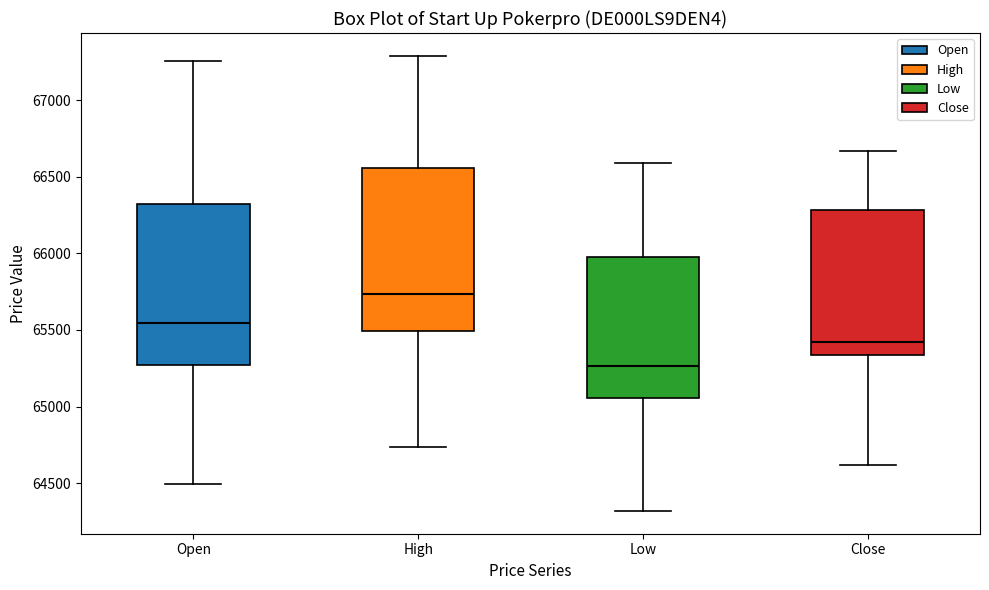

Which box has the highest median line?

High